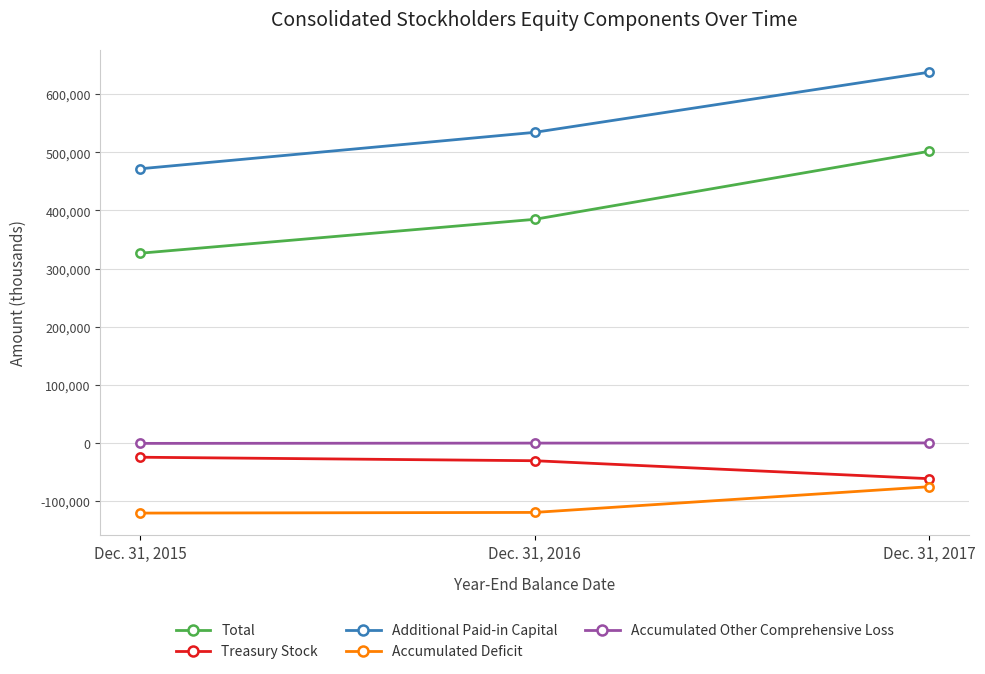

Rank the categories by Total value from highest to lowest.

Dec. 31, 2017, Dec. 31, 2016, Dec. 31, 2015